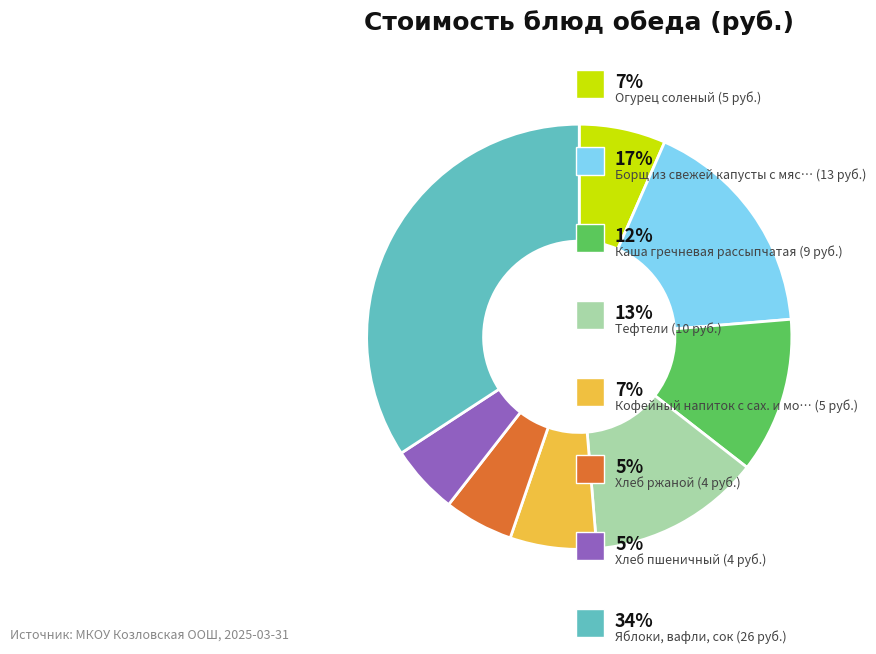

Is there a majority slice in this chart?

No